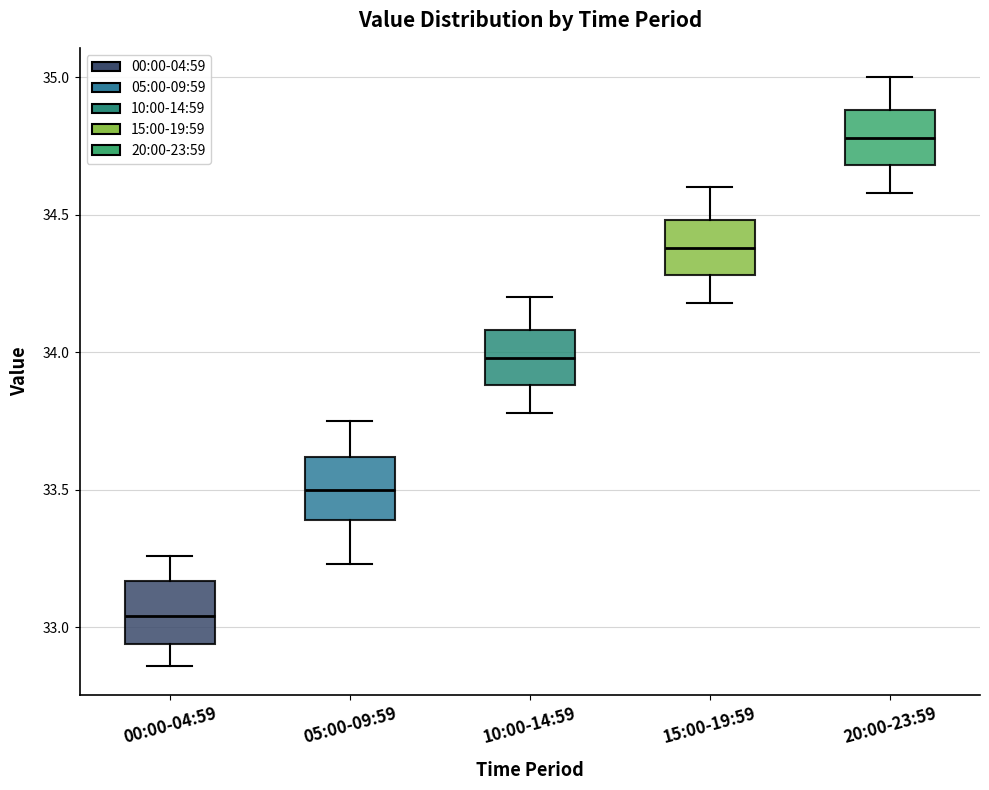

Where does the upper whisker of the box for 15:00-19:59 end on the y-axis? The values are not printed on the chart, so give them approximately, as read against the axis.

34.60